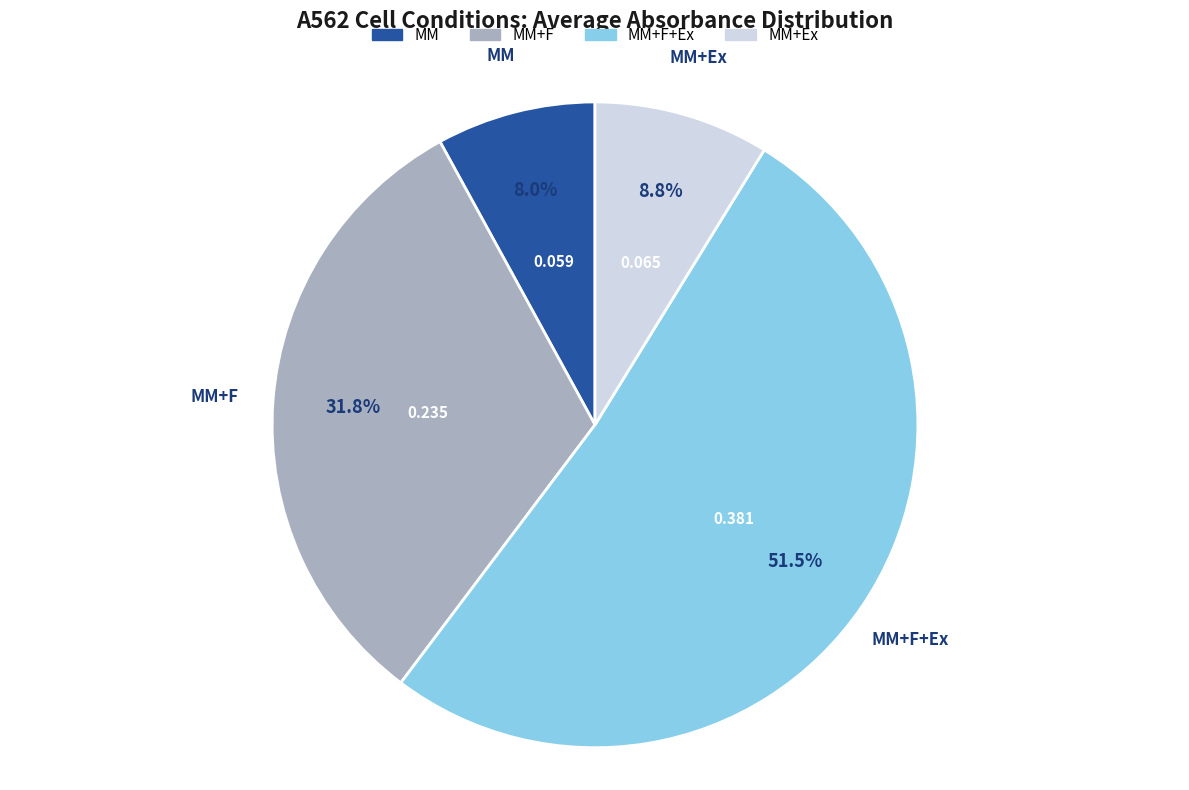

Does MM+Ex account for over 50% of the chart?

No